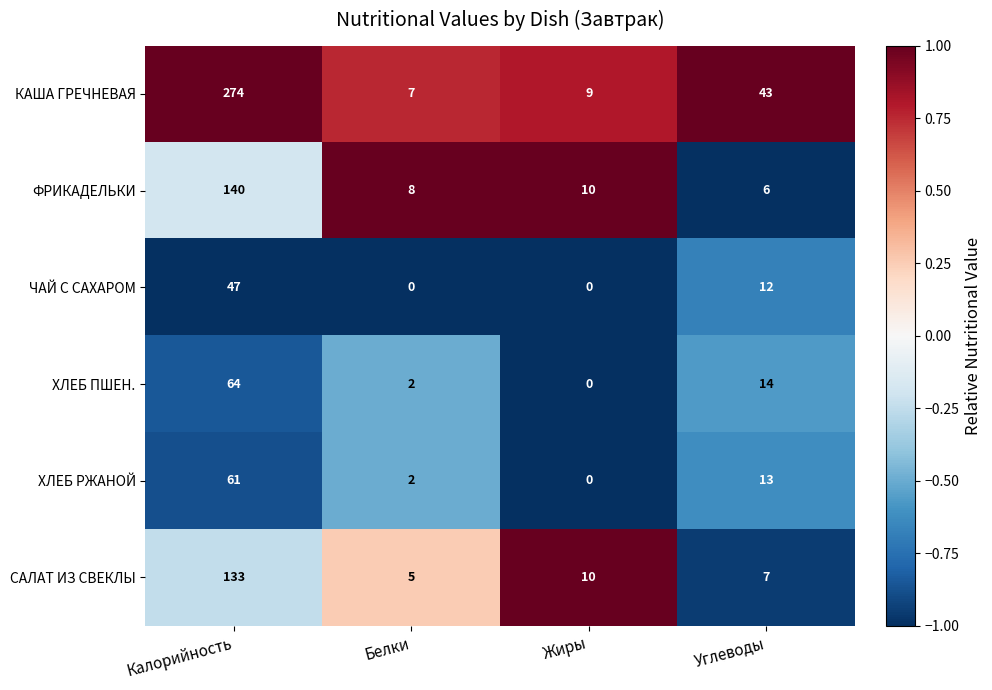

What is the spread (max minus min) of values at Белки?

8